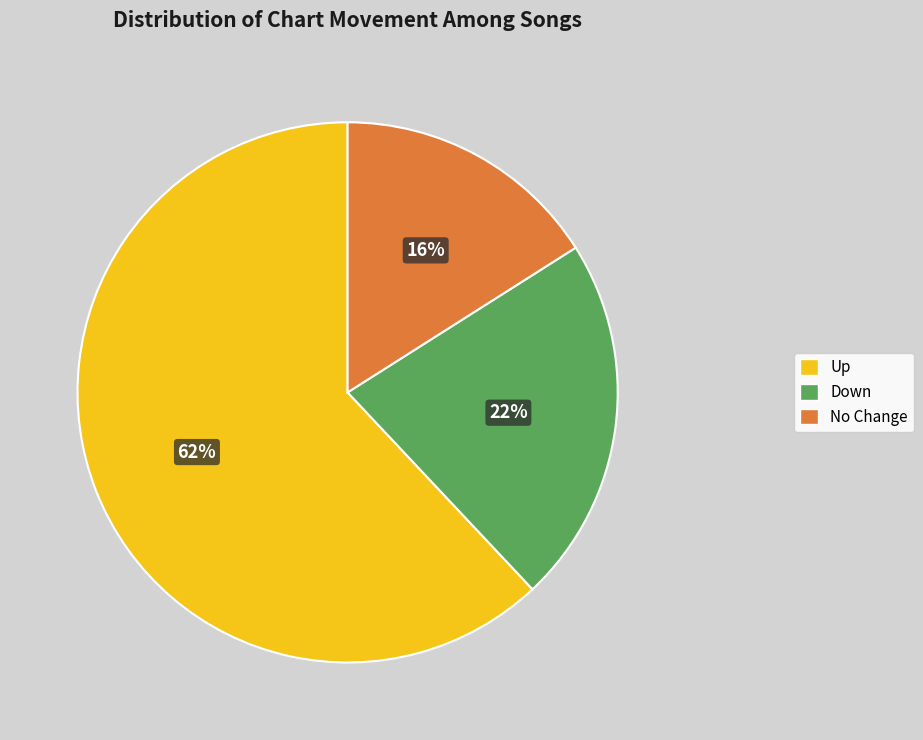

What is the smallest slice in the pie chart?

No Change